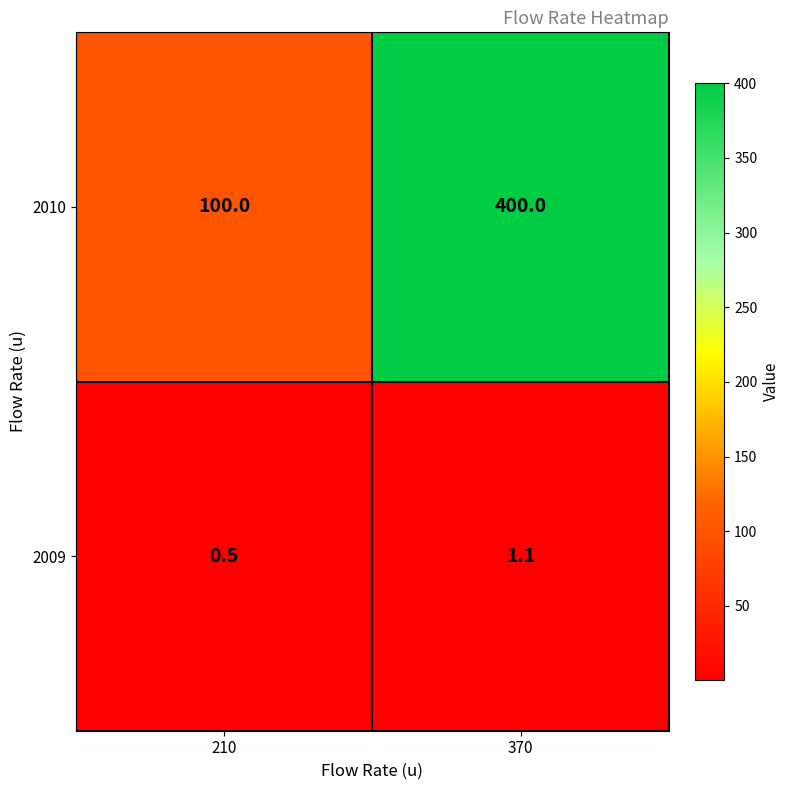

Is the value of 2009 at 370 greater than the value of 2010 at 210?

No